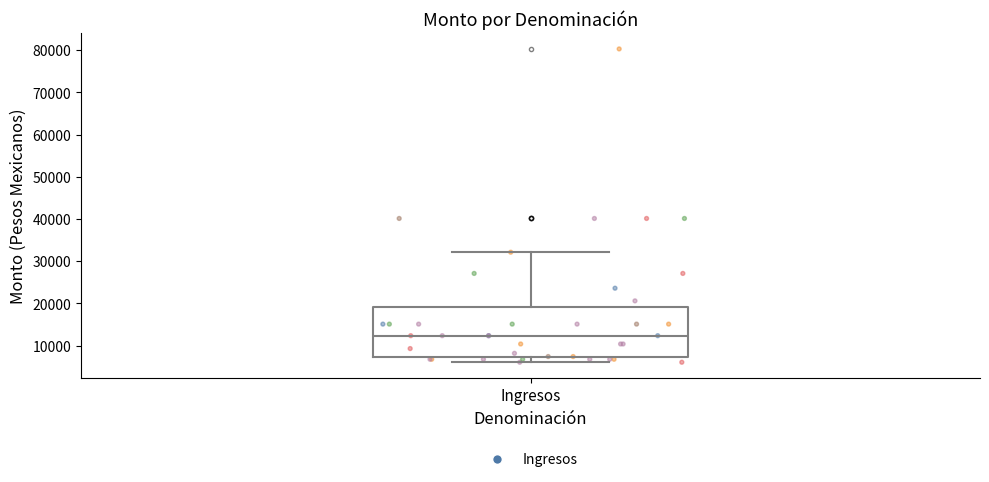

Transcribe this box plot: give where the median line is, the range the box spans, and where the two whiskers end, as read against the y-axis. The values are not printed on the chart, so give them approximately, as read against the axis.

median 12000, box 7000 to 19000, whiskers 6000 to 32000